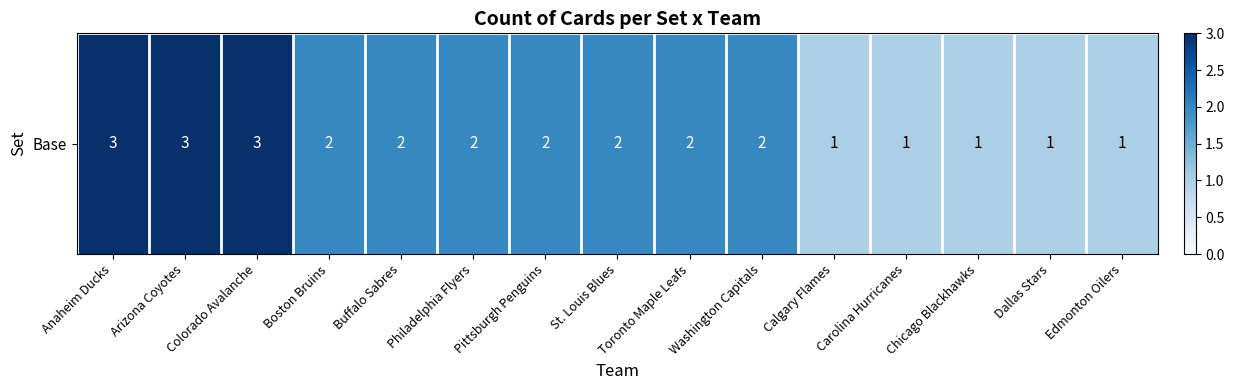

Which label corresponds to the smallest value in the chart?

Calgary Flames